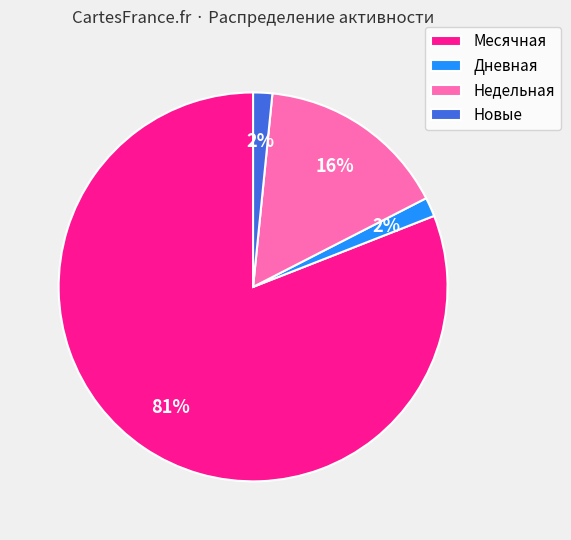

Count the number of slices in the pie.

4